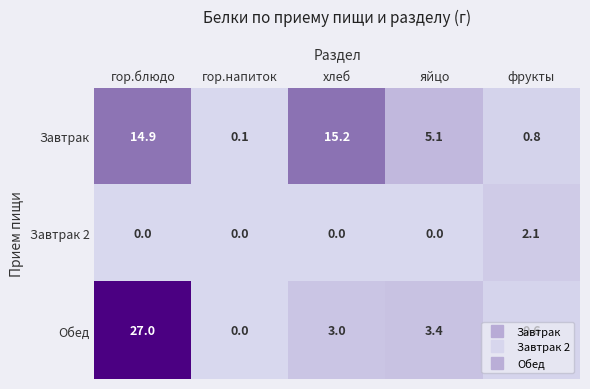

What is the approximate value of Завтрак 2 at фрукты?

2.1